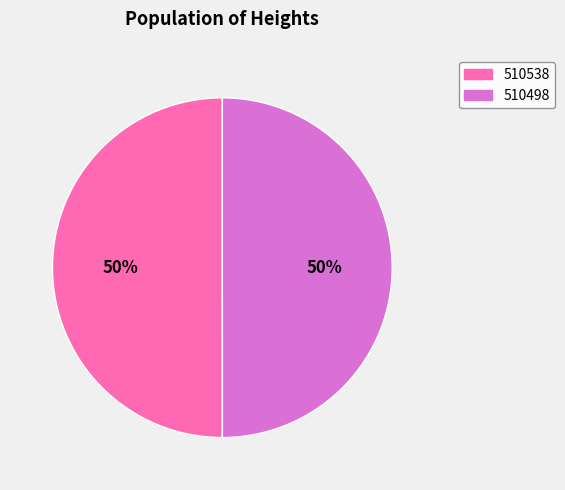

What is the ratio of the value at 510498 to the value at 510538?

1.0